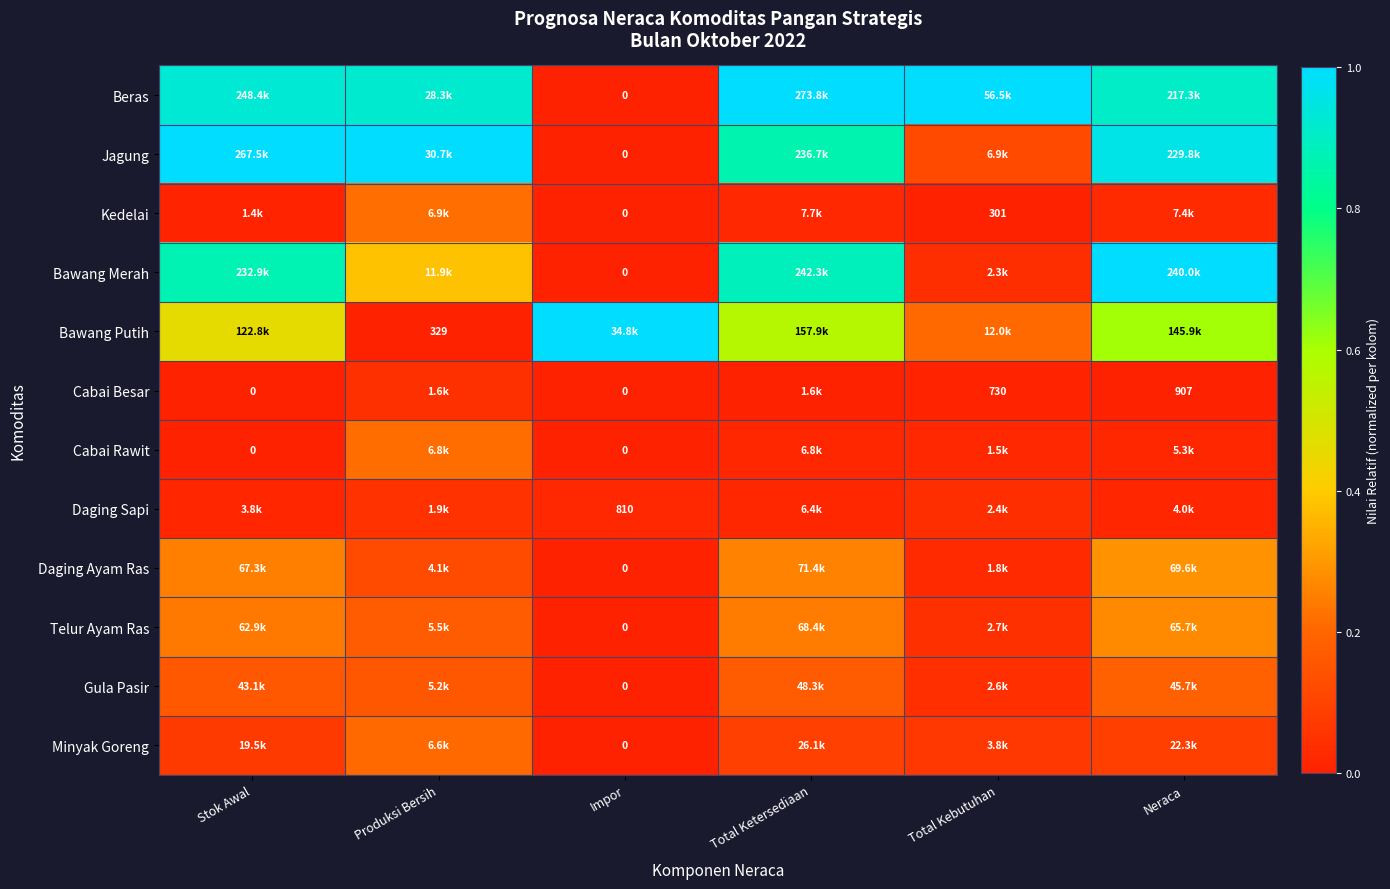

Is it true that Gula Pasir equals 0.1 at Neraca?

False